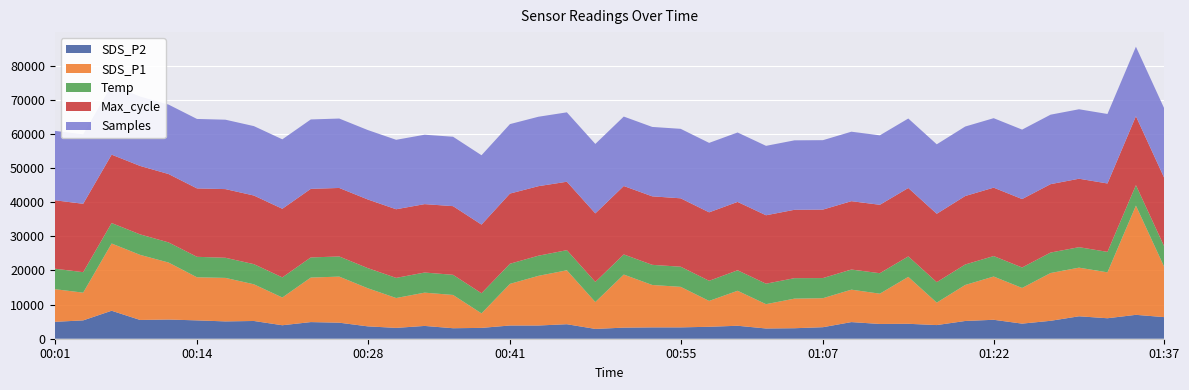

What is the total value across all series at 00:14?

64397.7